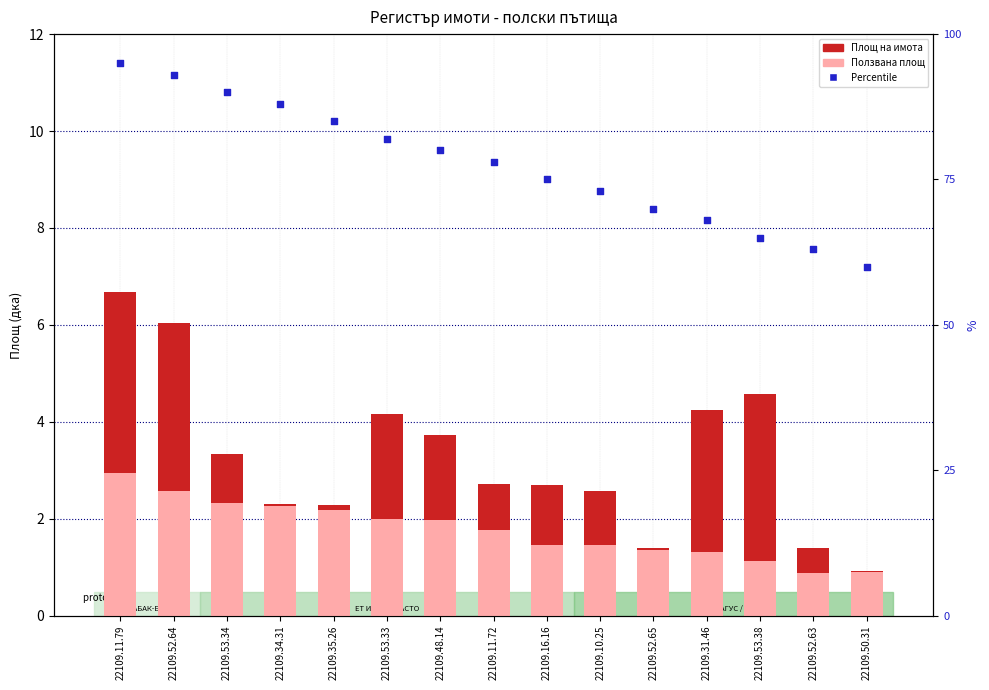

What is the total value across all series at 22109.34.31?

92.6